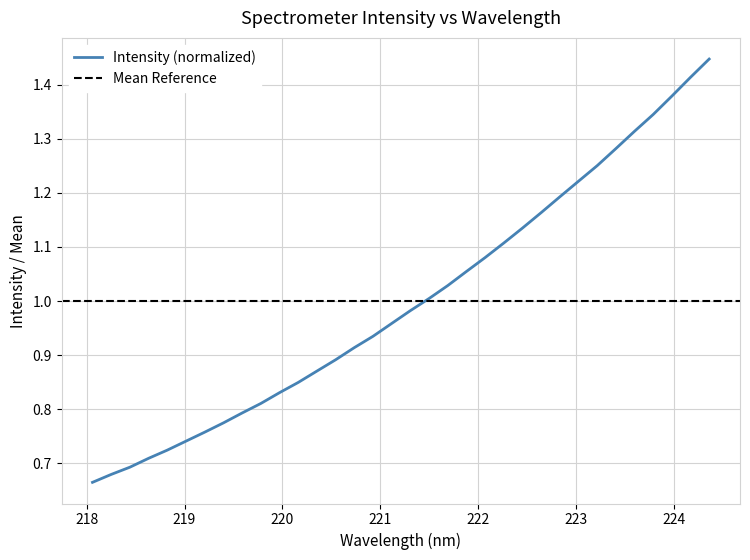

What is the smallest value displayed?

0.7